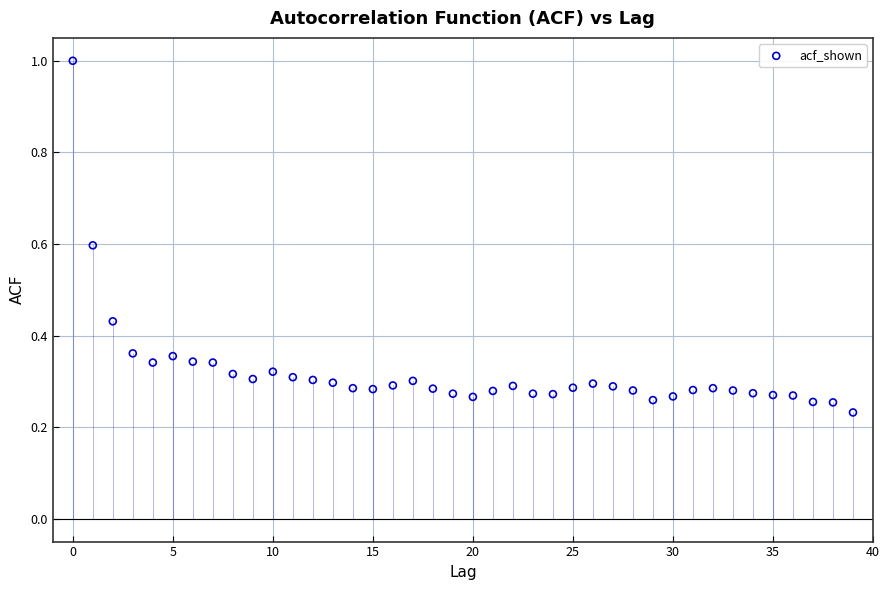

What is the range of Y values (max minus min)?

0.8